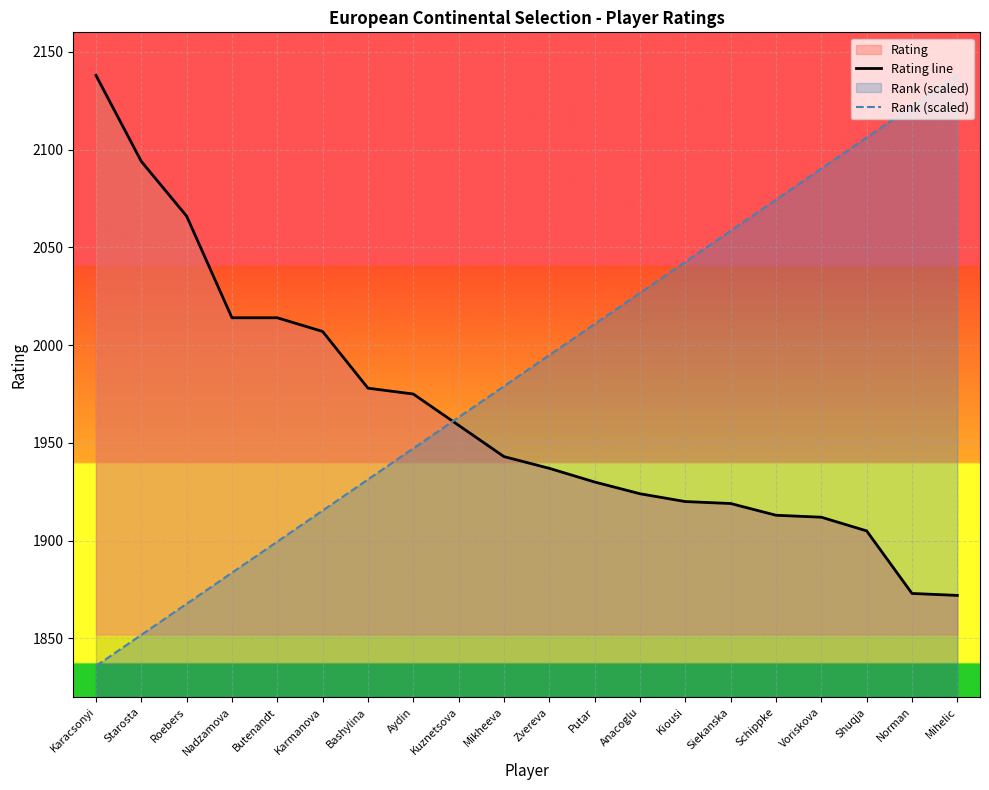

True or false: Rating line has more than 0 interior local peaks.

False